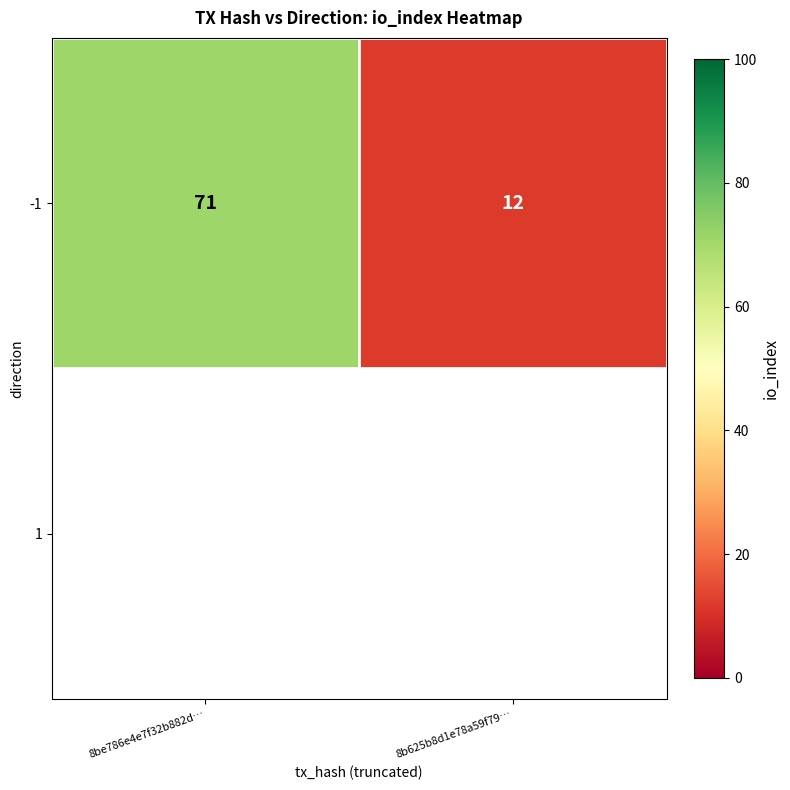

True or false: the data shows 71 at 8be786e4e7f32b882d….

True